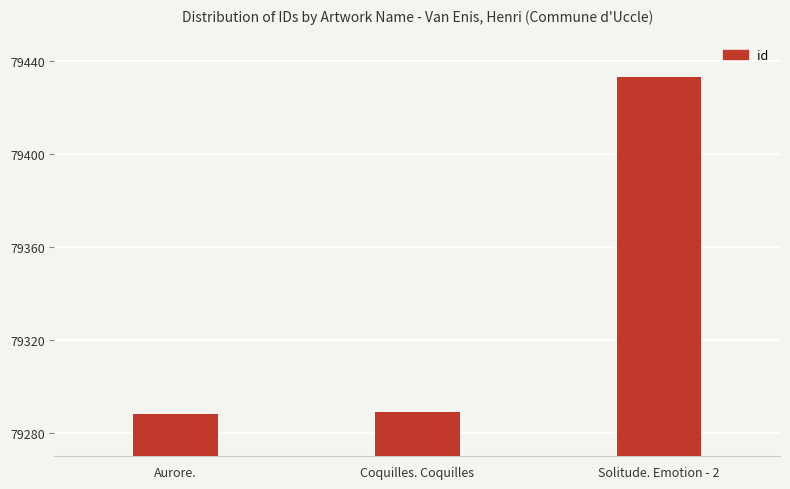

What is the value of the 1st bar from the left?

79288